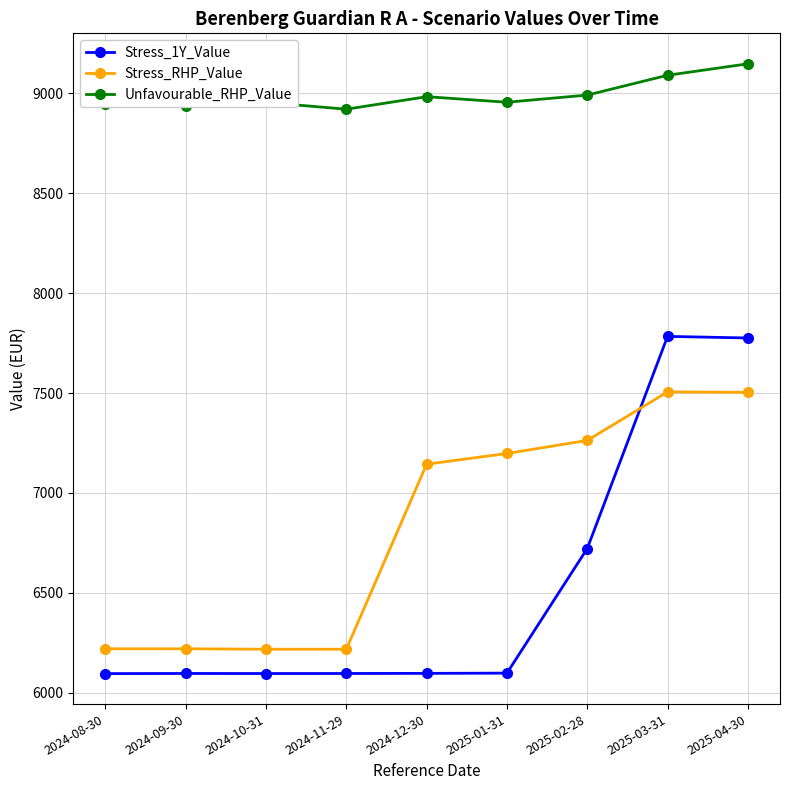

What is the total value across all series at 2025-03-31?

24380.3